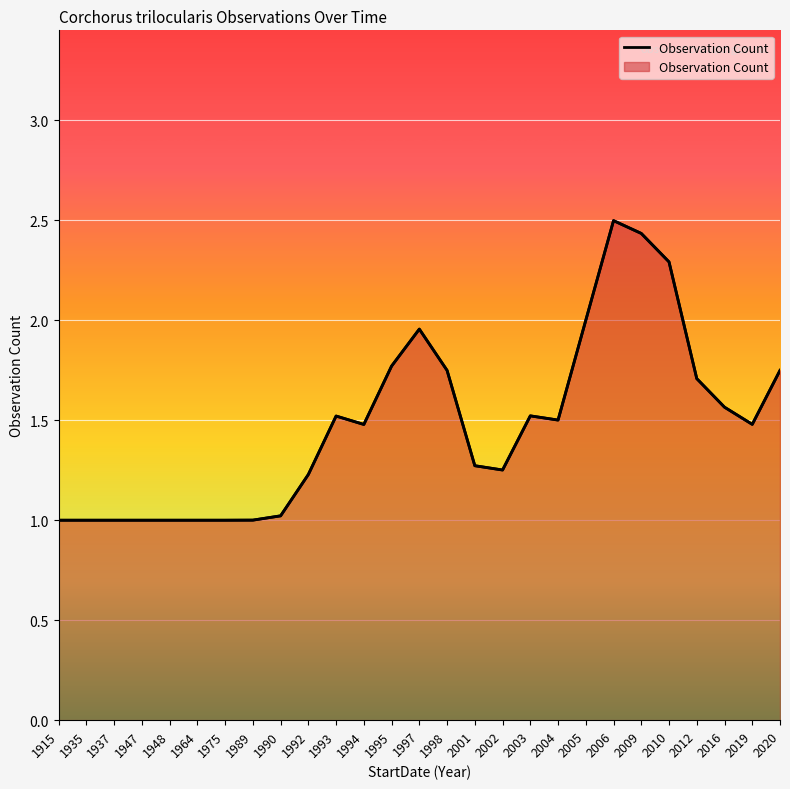

What is the value of the 23rd point from the left?

2.3